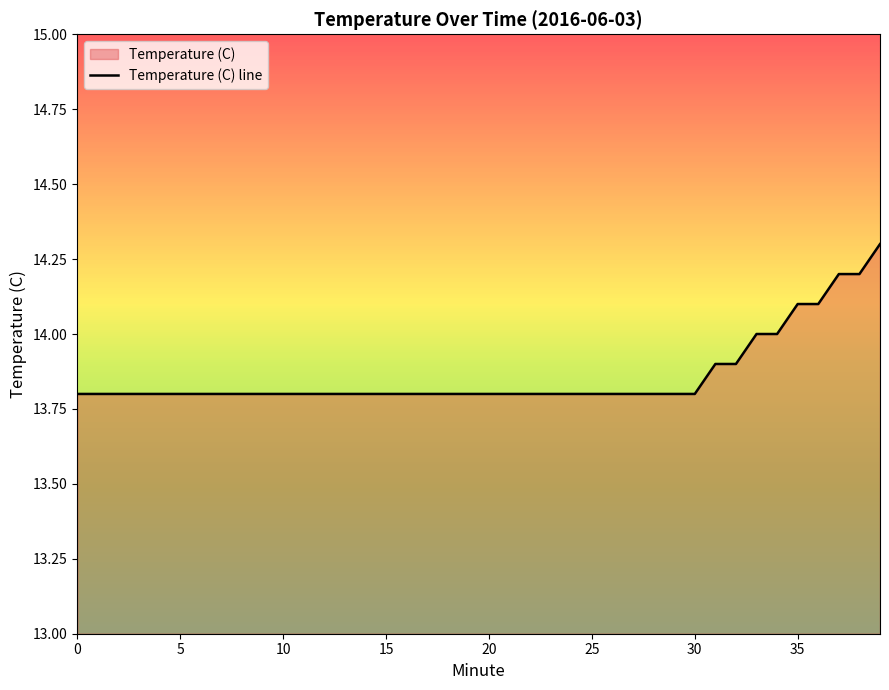

What is the minimum value shown in the chart?

13.8